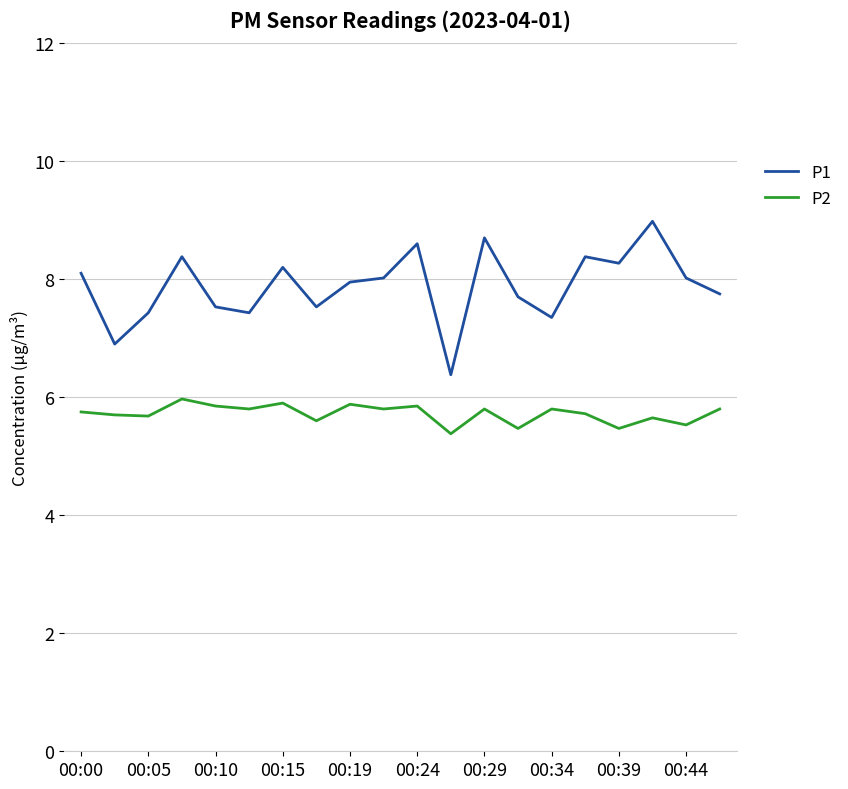

Rank the series by their average value, from highest to lowest.

P1, P2